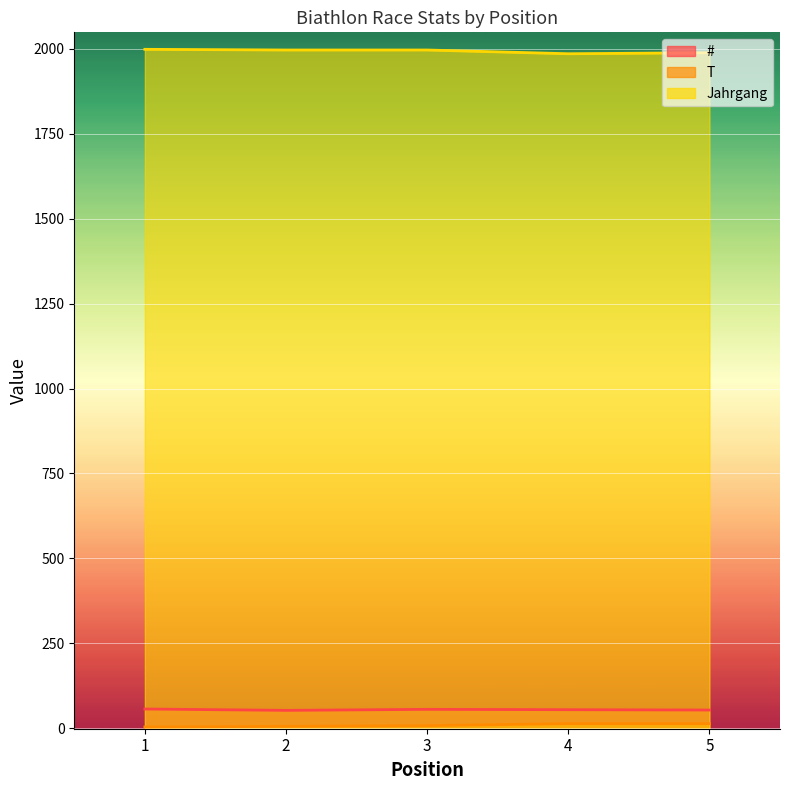

List the labels in order of # value, smallest first.

2, 5, 4, 3, 1